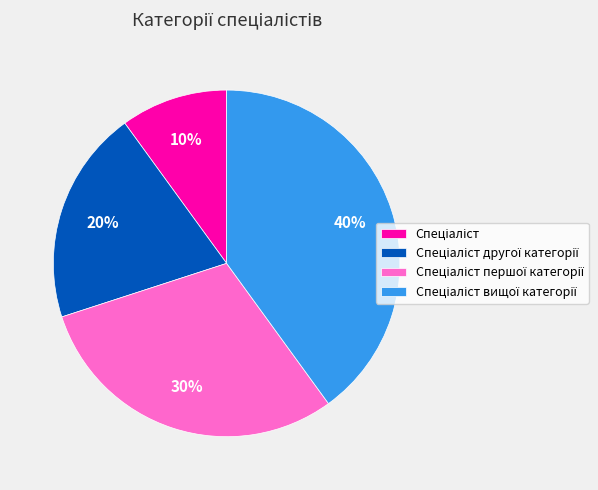

Does any single category account for the majority?

No